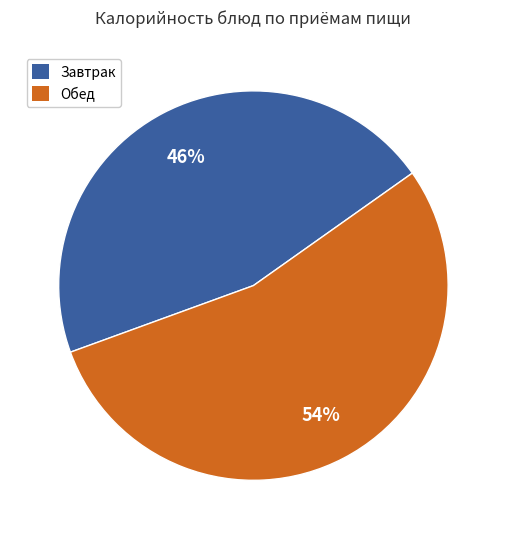

To the nearest percent, what is the average slice percentage?

50%